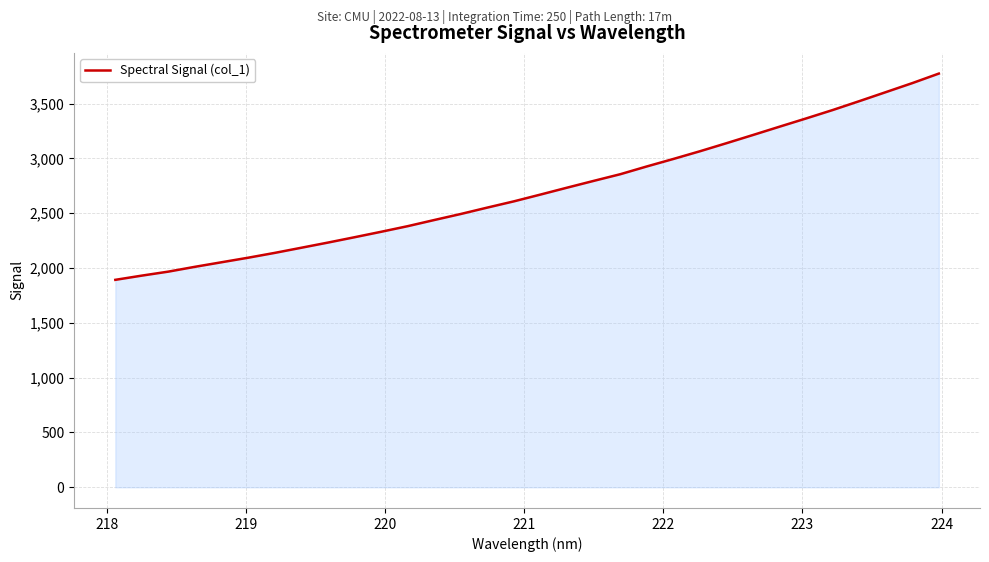

How many values are below 2670?

16